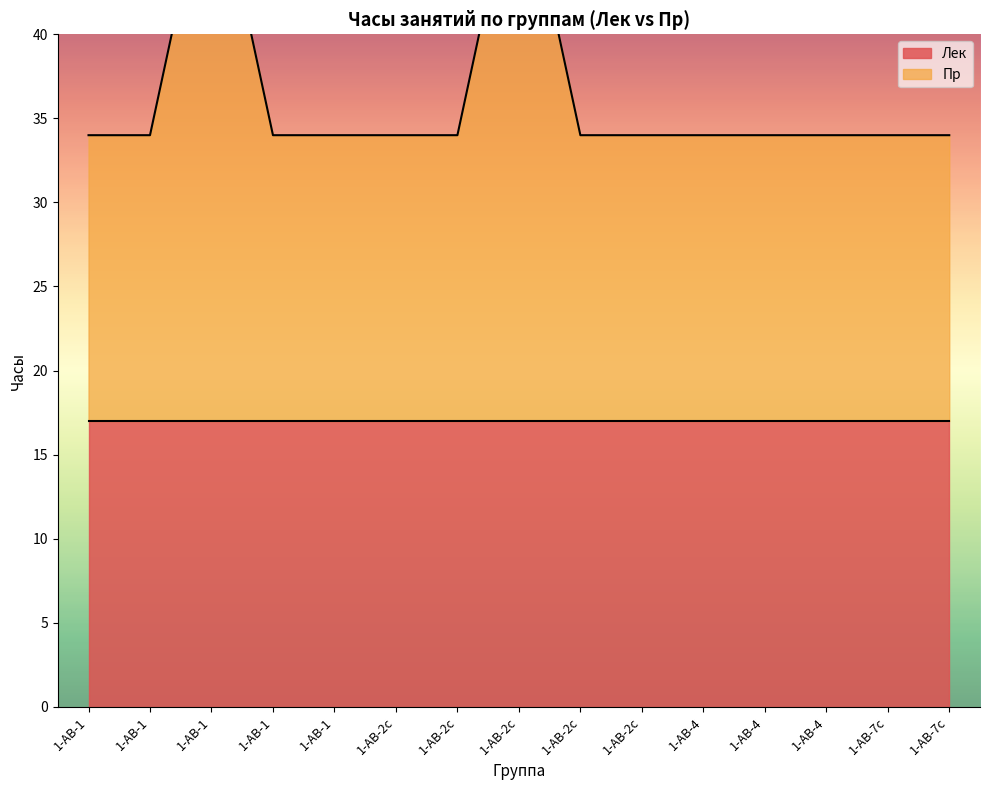

True or false: the data shows 34 at 1-АВ-1.

True